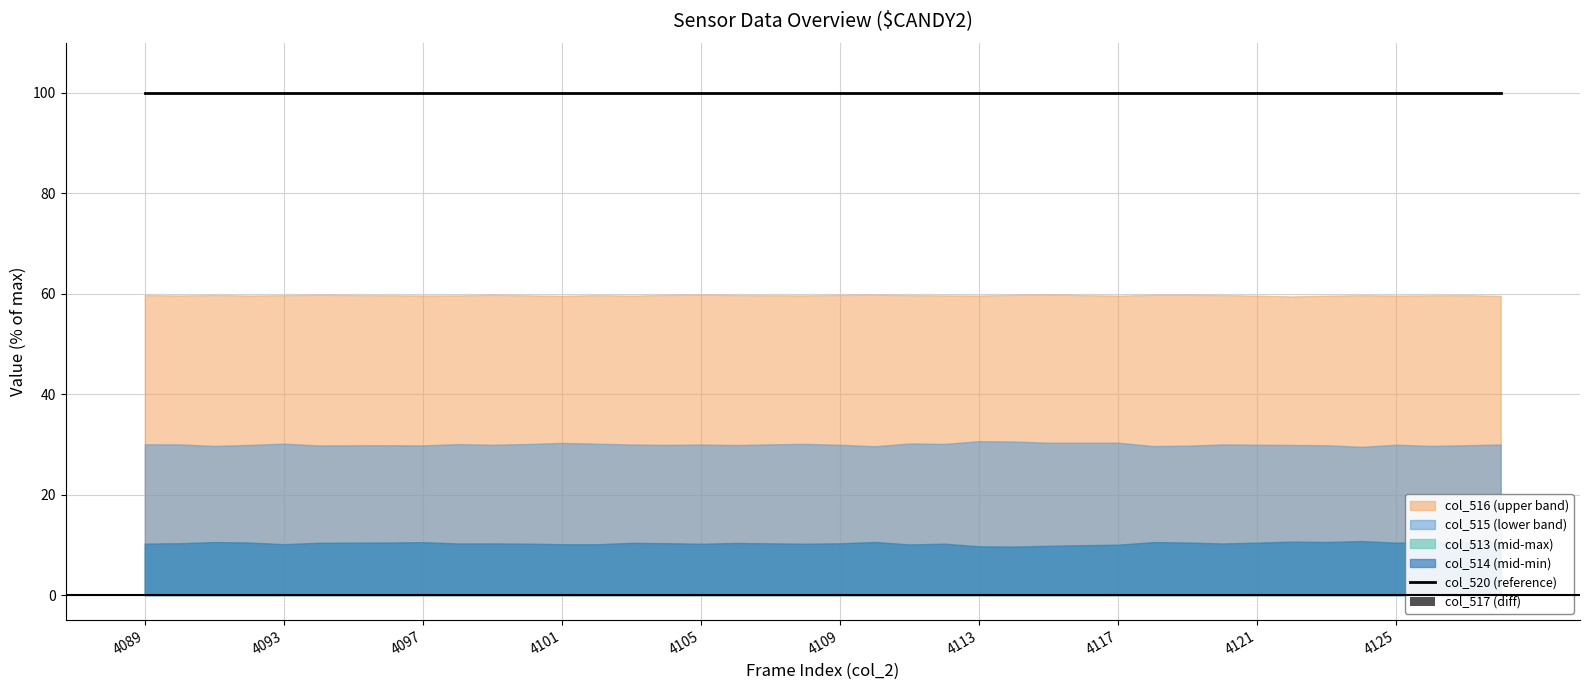

Is it true that col_520 (reference) equals 100.0 at 10?

True